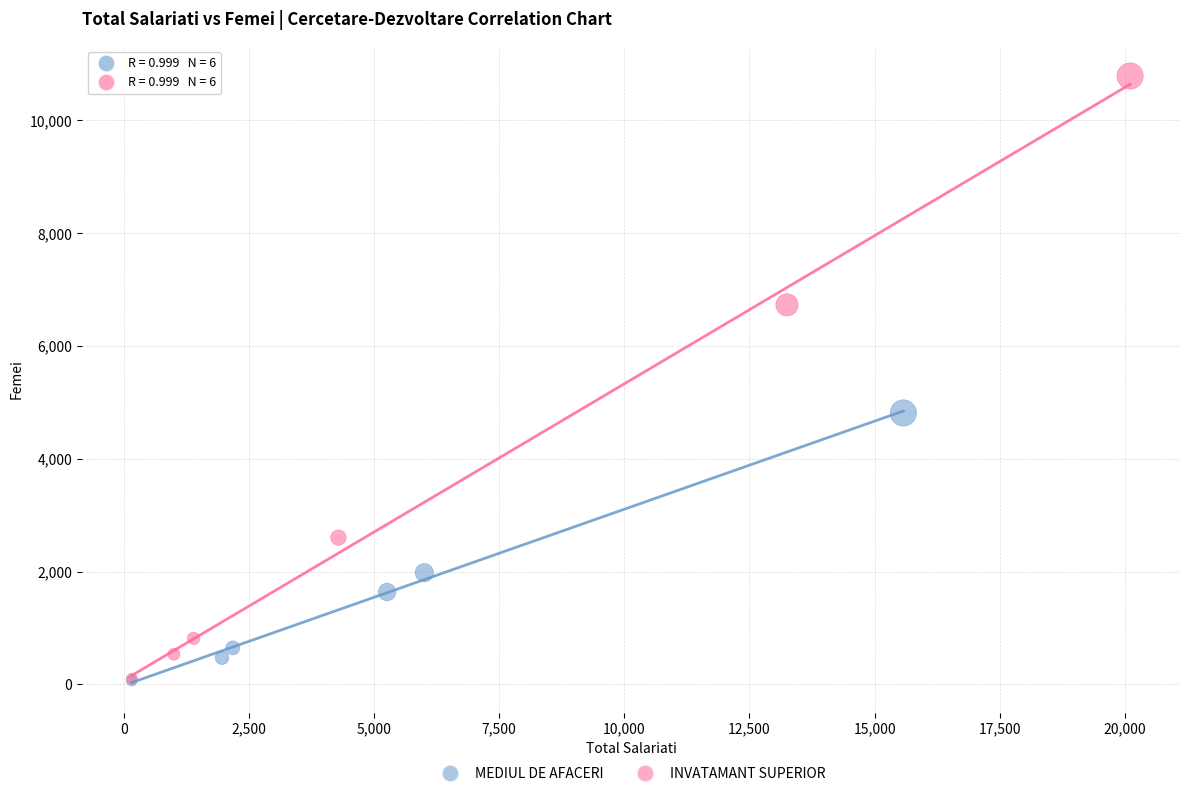

Which series has the widest spread of Y values?

INVATAMANT SUPERIOR